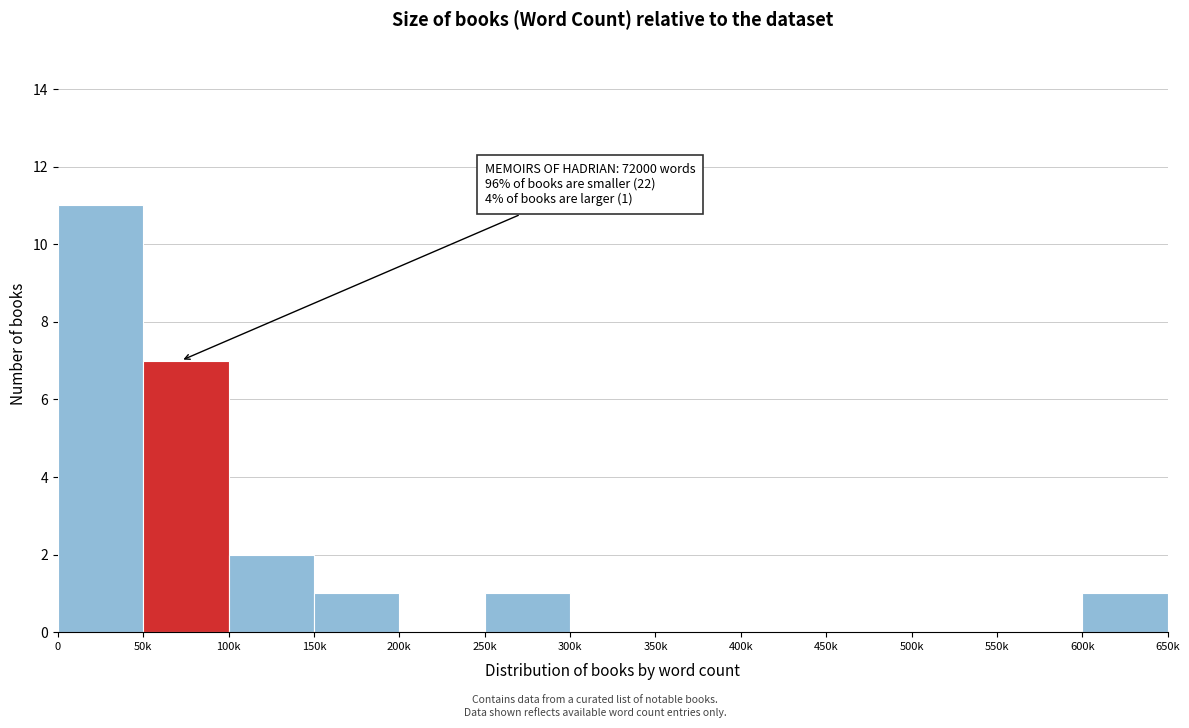

Reading right to left, extract all data points from this chart.

600k=1	550k=0	500k=0	450k=0	400k=0	350k=0	300k=0	250k=1	200k=0	150k=1	100k=2	50k=7	0=11